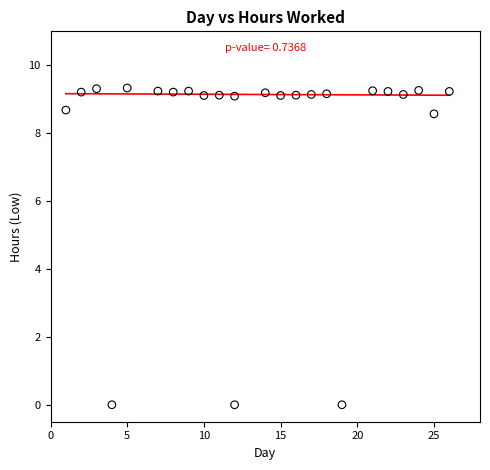

What is the range of Y values (max minus min)?

9.3